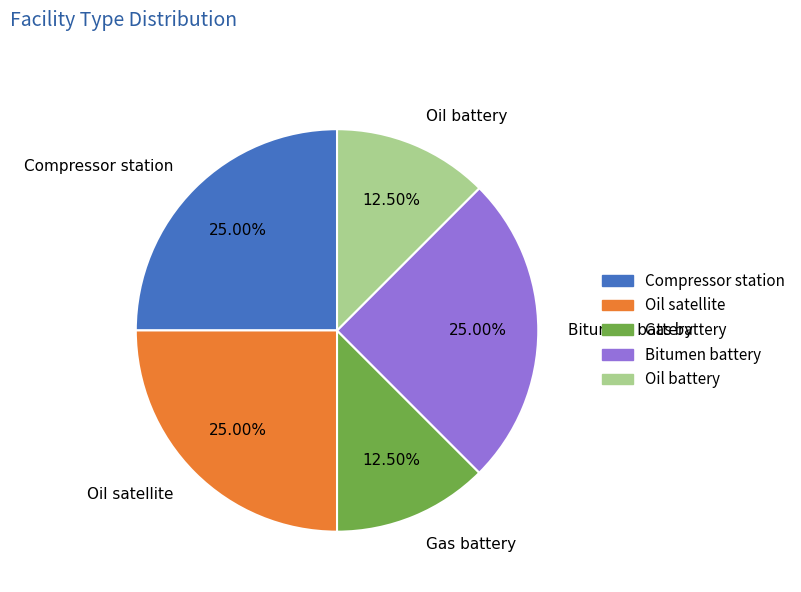

Approximately how many times larger is the value at Compressor station compared to Oil battery?

2.0